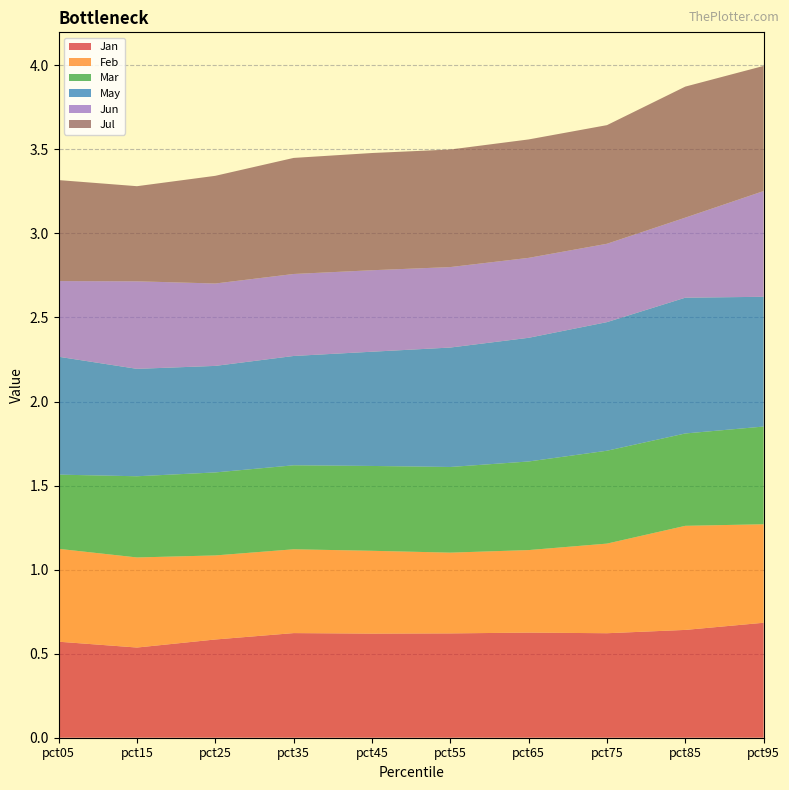

Reading left to right, extract all data points from this chart.

Jan: 0.6	0.5	0.6	0.6	0.6	0.6	0.6	0.6	0.6	0.7
Feb: 0.6	0.5	0.5	0.5	0.5	0.5	0.5	0.5	0.6	0.6
Mar: 0.4	0.5	0.5	0.5	0.5	0.5	0.5	0.6	0.5	0.6
May: 0.7	0.6	0.6	0.7	0.7	0.7	0.7	0.8	0.8	0.8
Jun: 0.5	0.5	0.5	0.5	0.5	0.5	0.5	0.5	0.5	0.6
Jul: 0.6	0.6	0.6	0.7	0.7	0.7	0.7	0.7	0.8	0.7